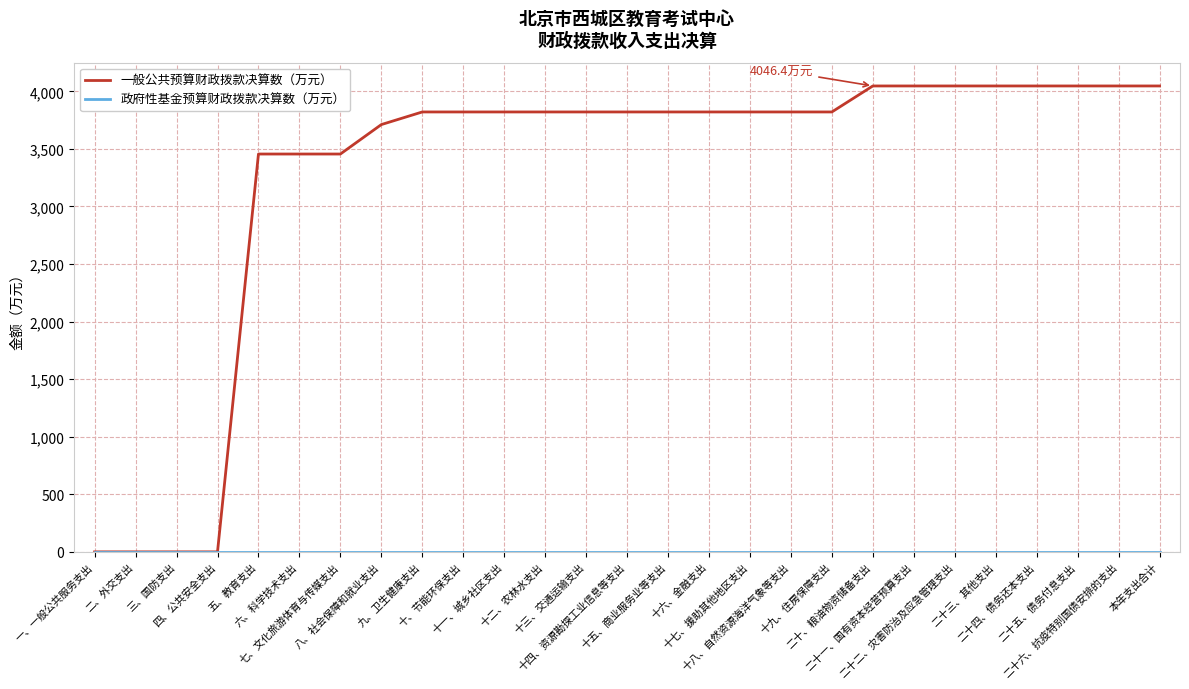

What is the highest value of the 一般公共预算财政拨款决算数（万元） series?

4046.4